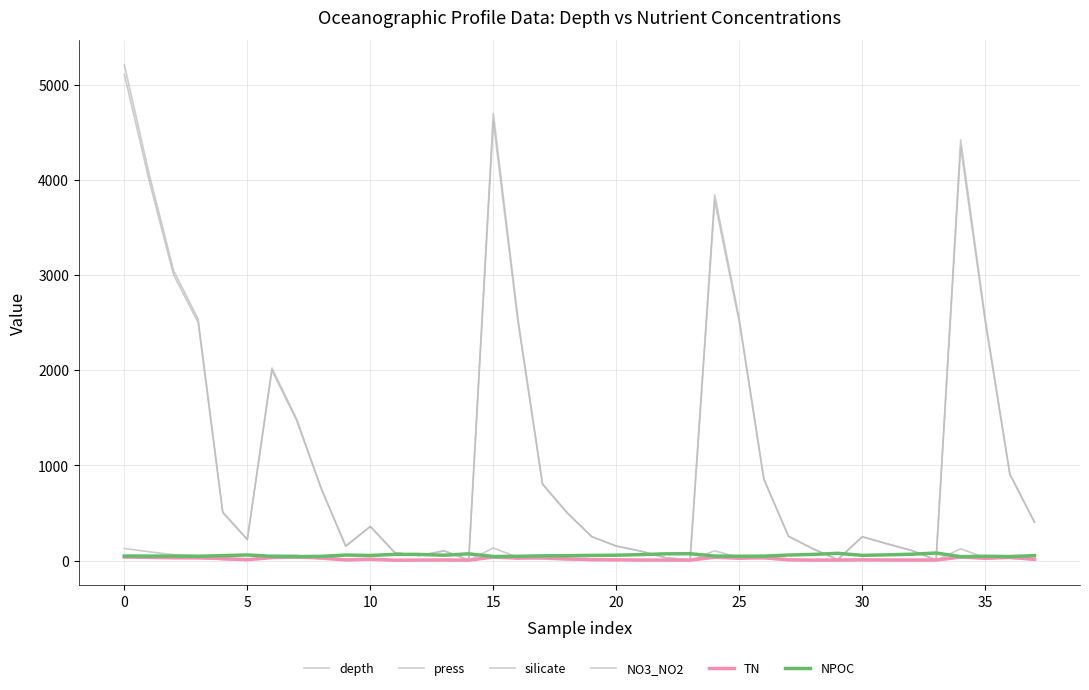

Does the chart display data point markers on the line(s)?

No